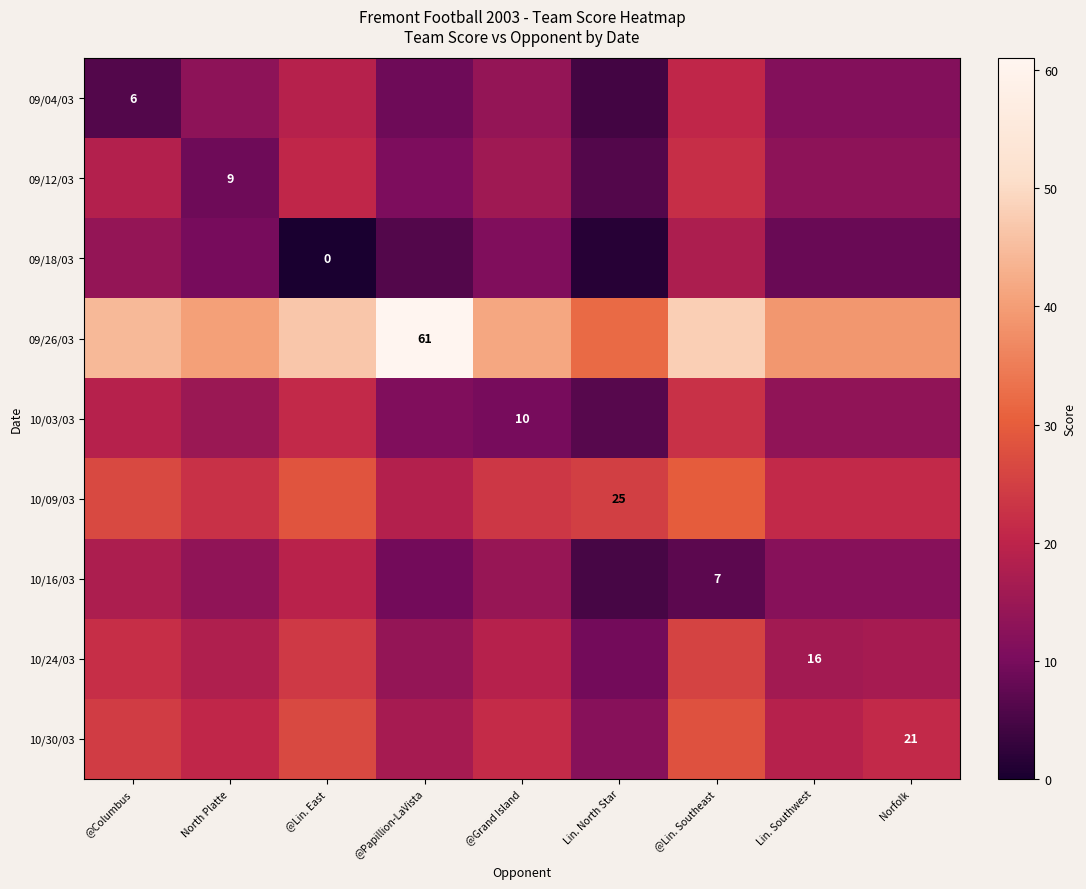

What is the approximate value of 10/16/03 at @Papillion-LaVista?

9.5